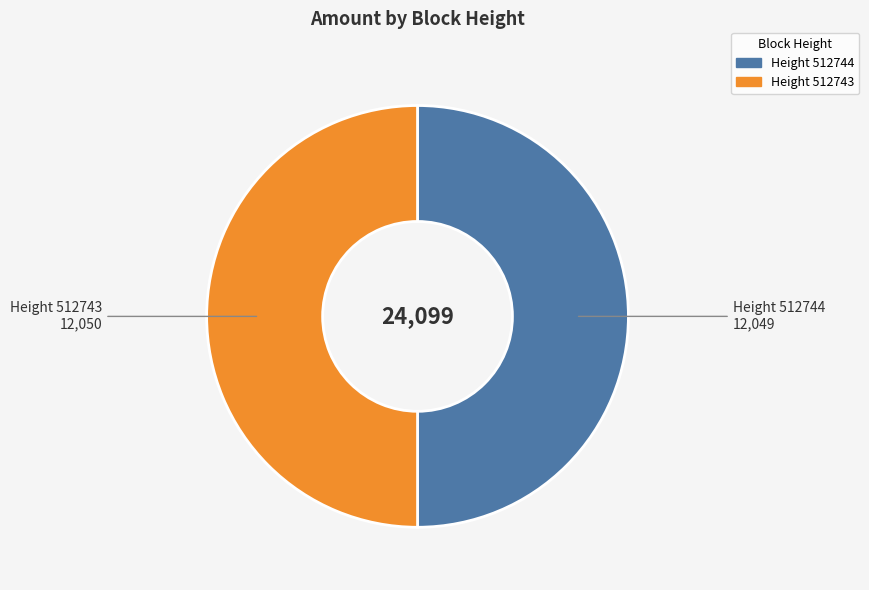

How many segments does this pie chart have?

2